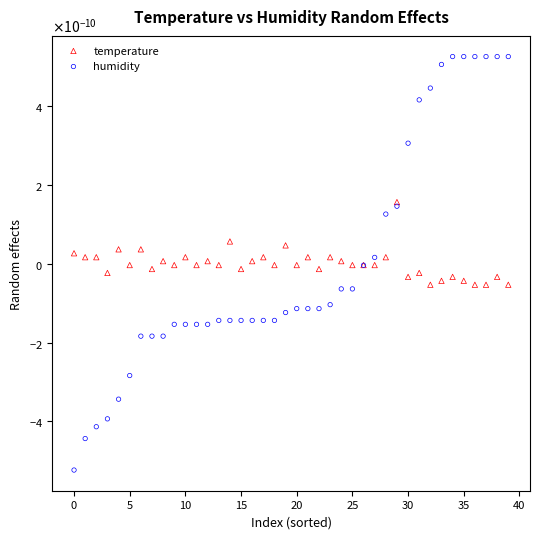

Which series has the largest Y range (max minus min)?

humidity